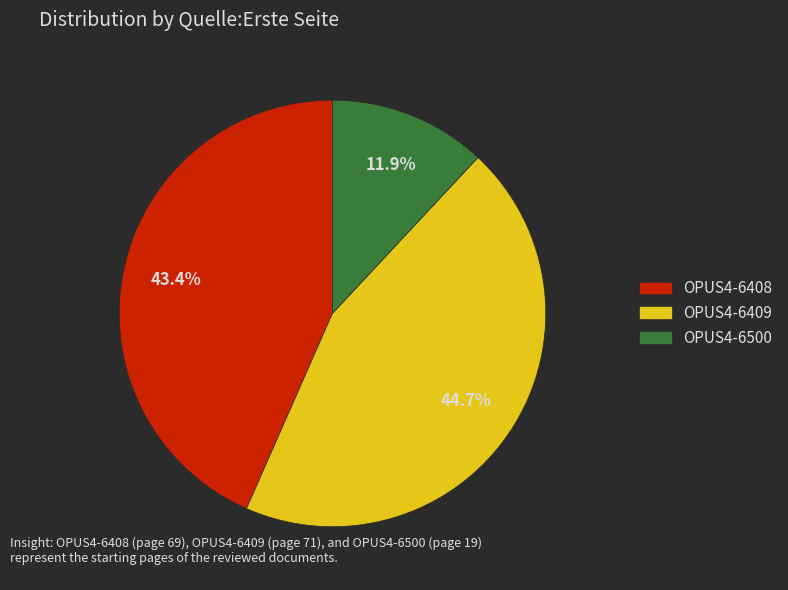

What is the largest slice in the pie chart?

OPUS4-6409